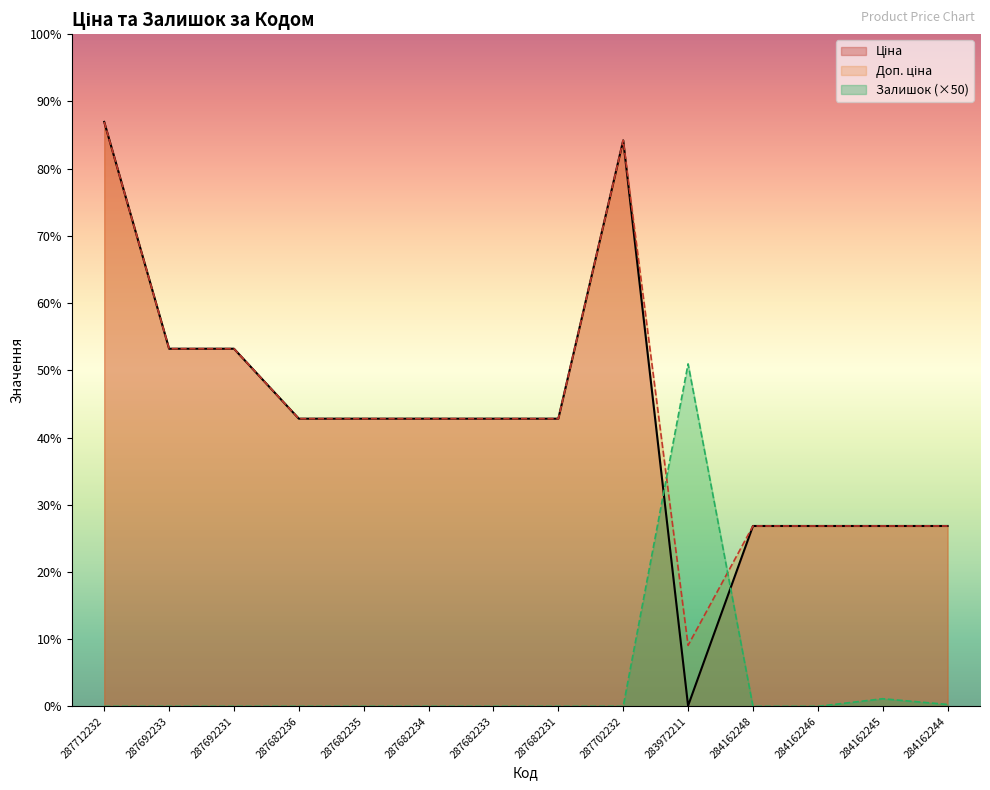

At which label is Залишок closest to 9000?

284162245